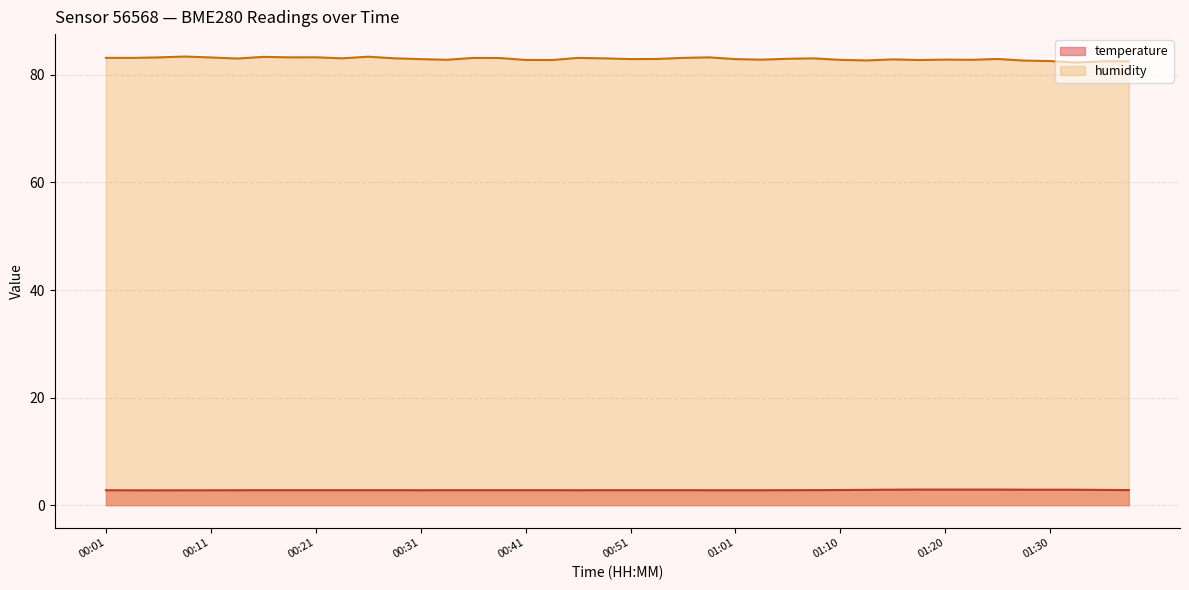

Is the value of humidity at 00:14 greater than the value of temperature at 01:10?

Yes